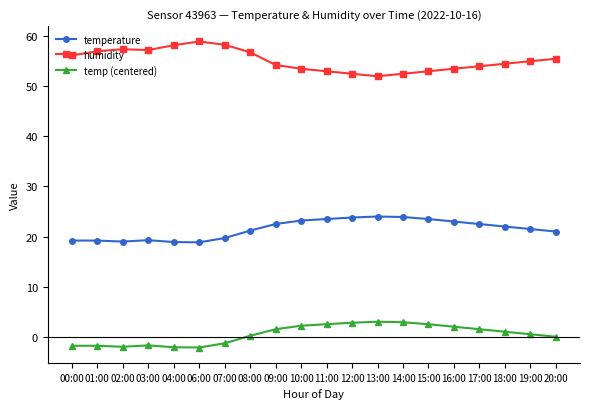

True or false: humidity and temperature intersect in this chart.

False